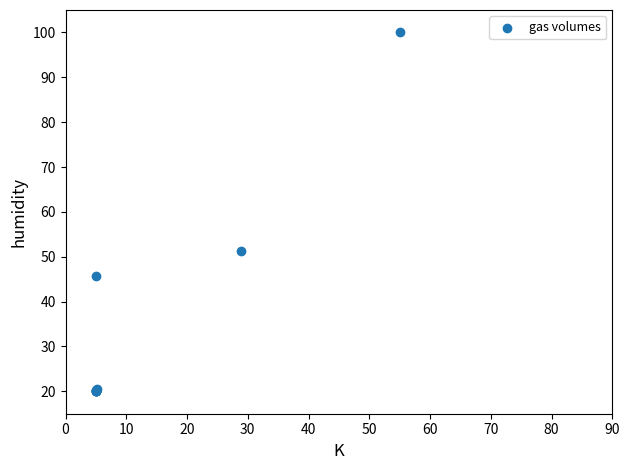

What Y value in the scatter plot is closest to 60?

51.4